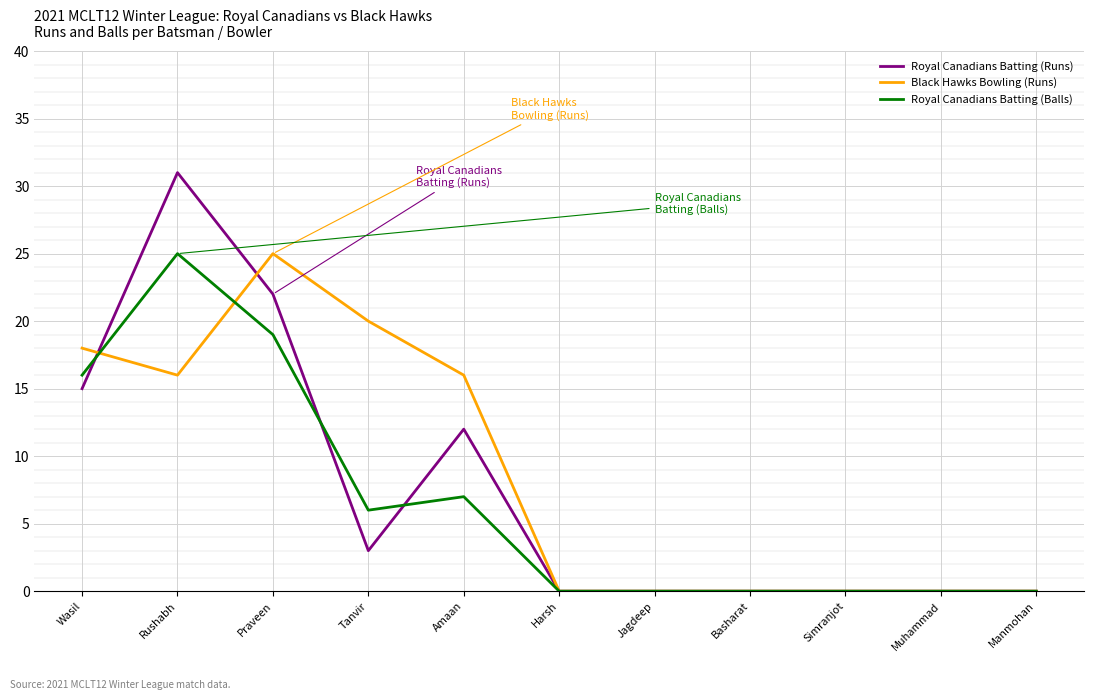

True or false: Royal Canadians Batting (Balls) has a value of 16 at Wasil.

True